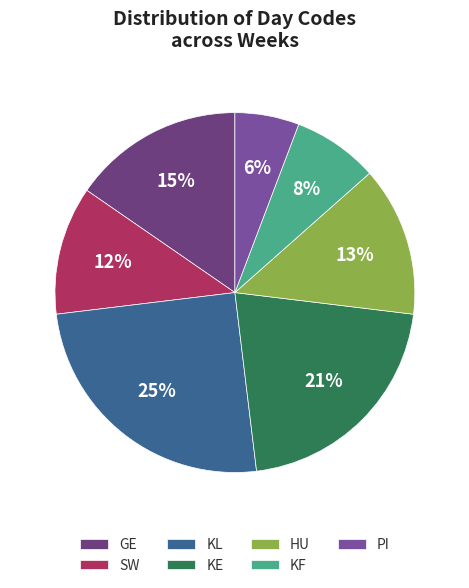

Count the number of slices in the pie.

7